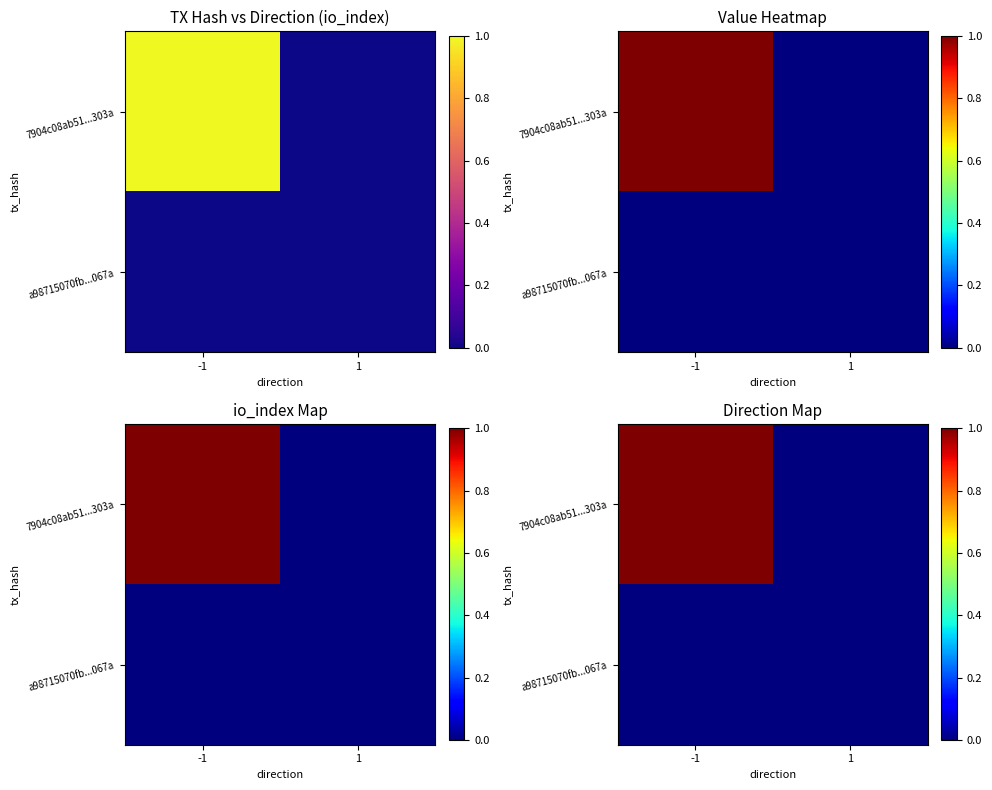

How many values in 7904c08ab51...303a are above zero?

1